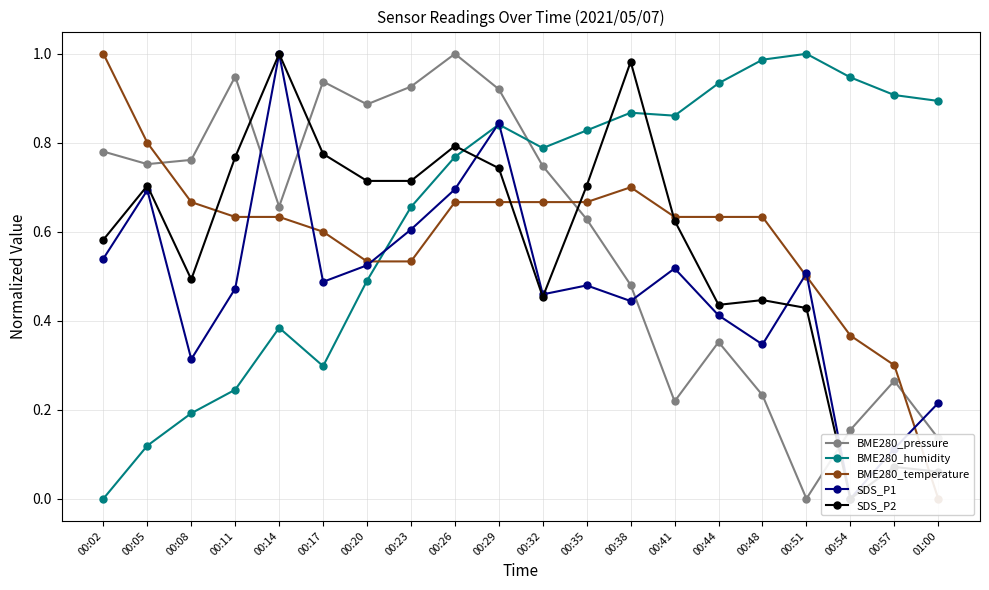

How many lines are shown in the chart?

5